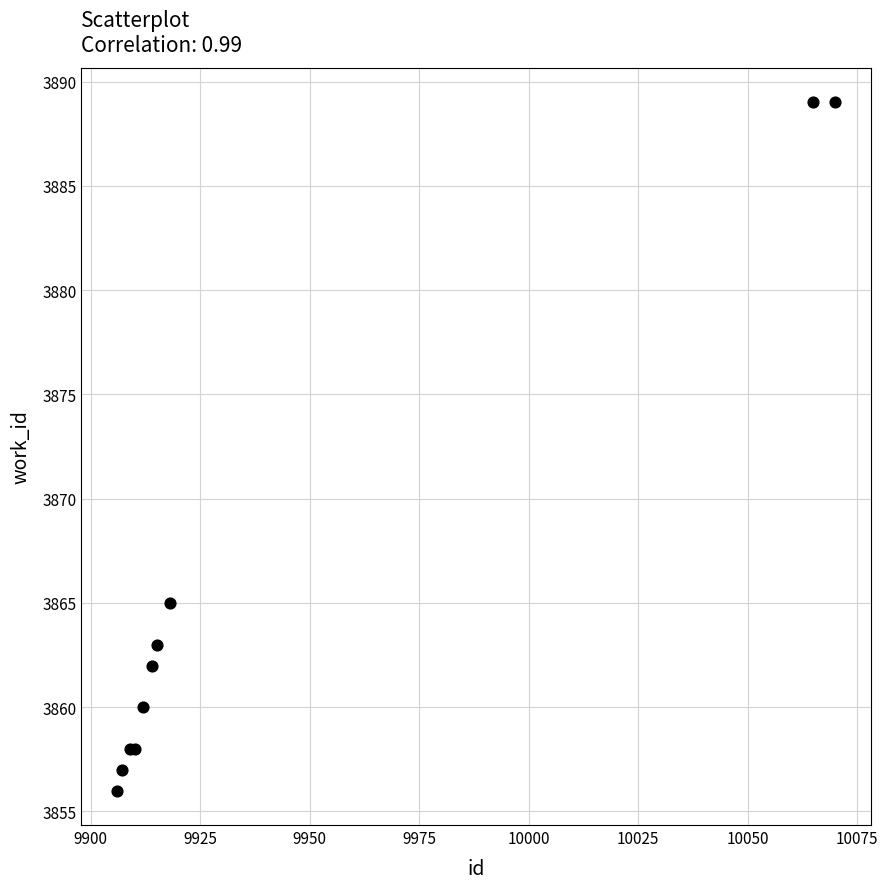

What Y value in the scatter plot is closest to 3872?

3865